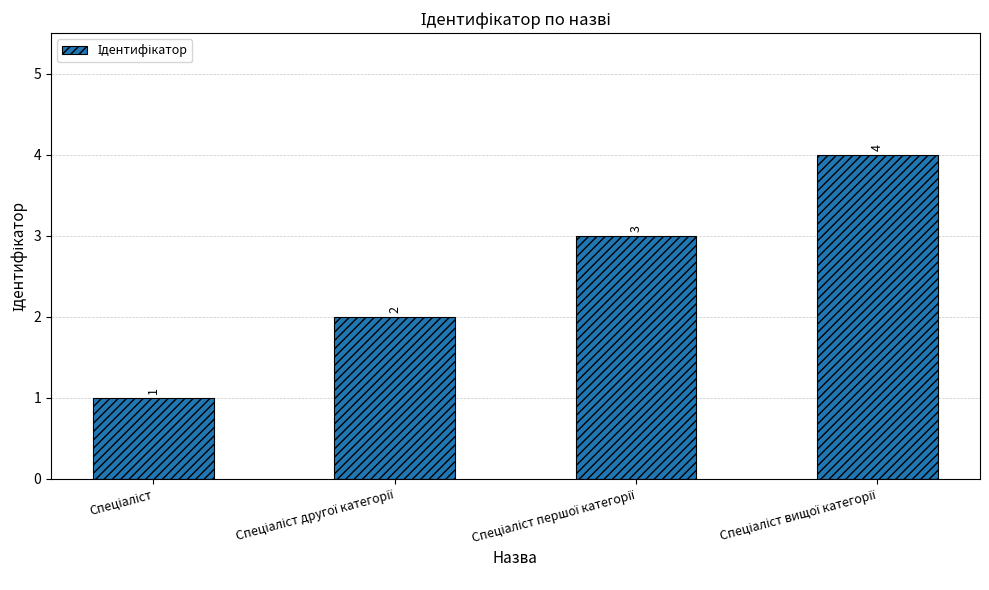

What is the value of the 2nd bar from the left?

2